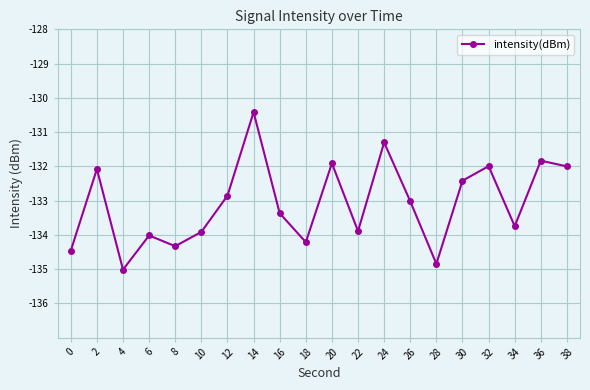

How many lines are shown in the chart?

1